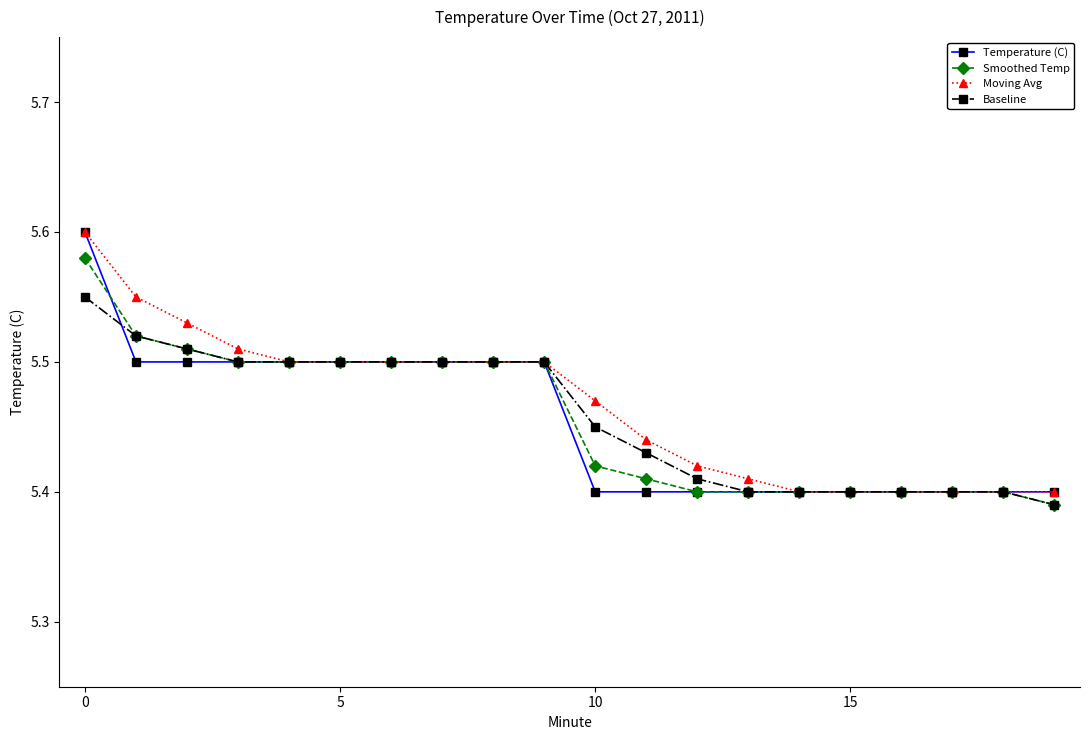

How many Baseline values are between 5 and 6?

20